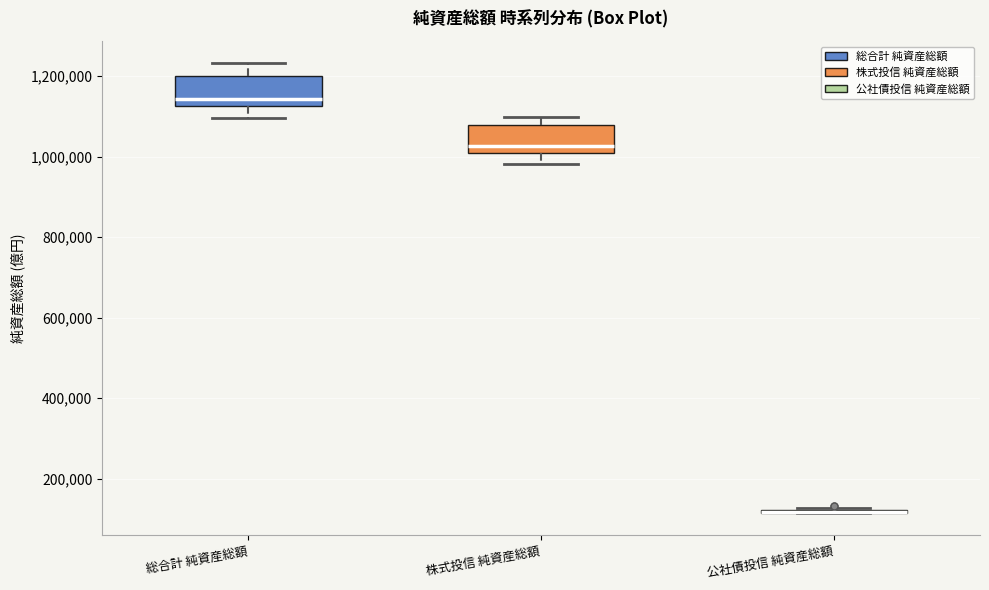

Reading left to right, read every box against the y-axis: the position of its median line, the range the box covers, and the ends of its whiskers. The values are not printed on the chart, so give them approximately, as read against the axis.

総合計 純資産総額: median 1140000, box 1120000 to 1200000, whiskers 1100000 to 1240000
株式投信 純資産総額: median 1020000, box 1000000 to 1080000, whiskers 980000 to 1100000
公社債投信 純資産総額: box collapsed to a line at 120000, whiskers 120000 to 120000